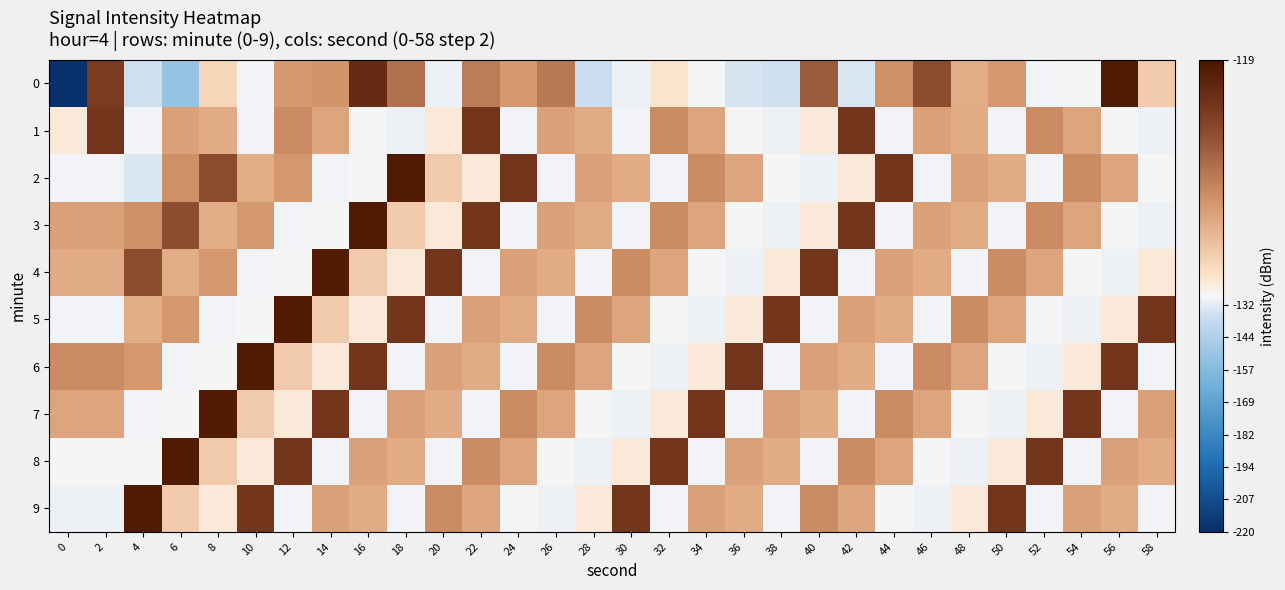

Count the number of categories in the chart.

30